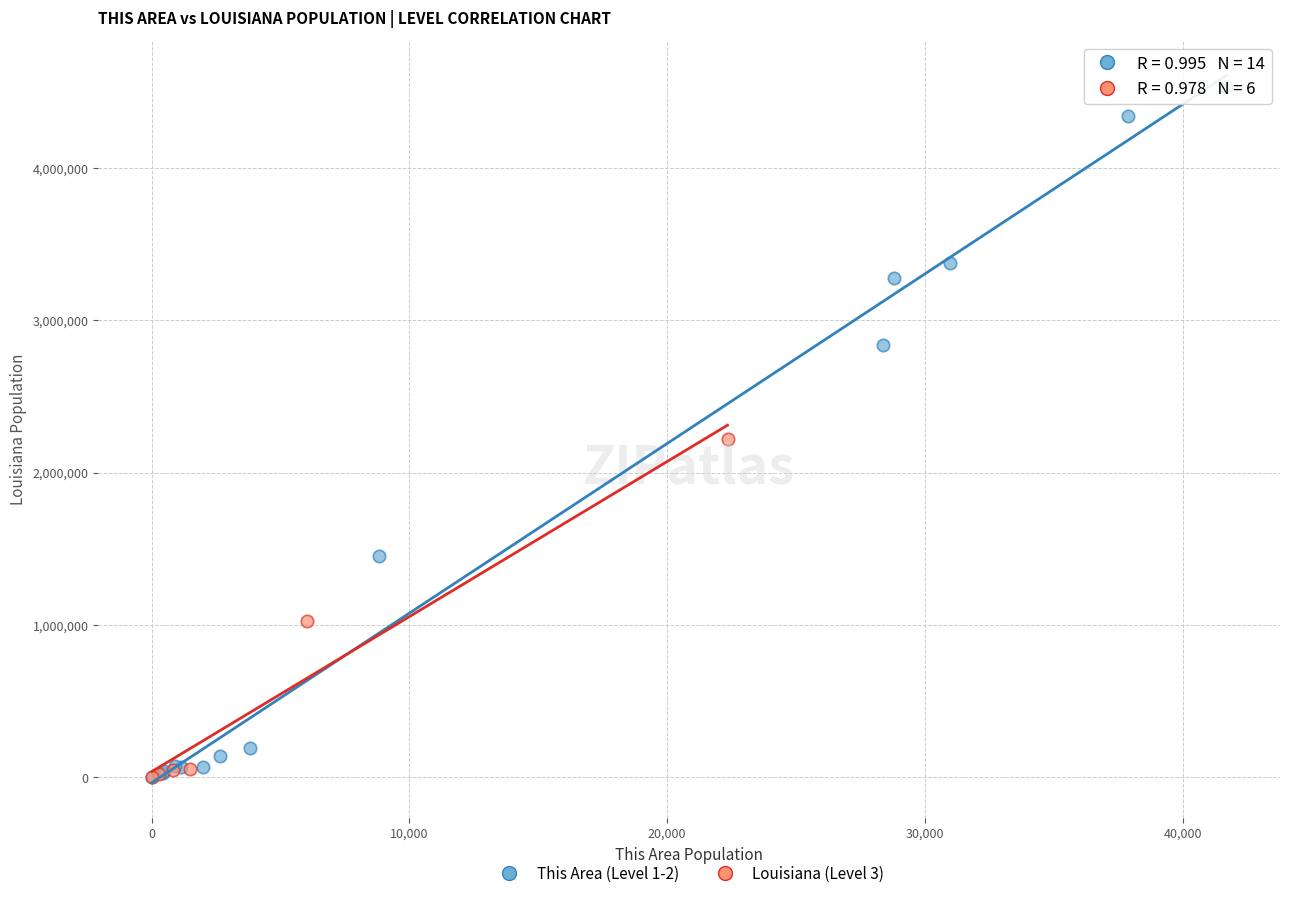

Which series has the widest spread of Y values?

This Area (Level 1-2)